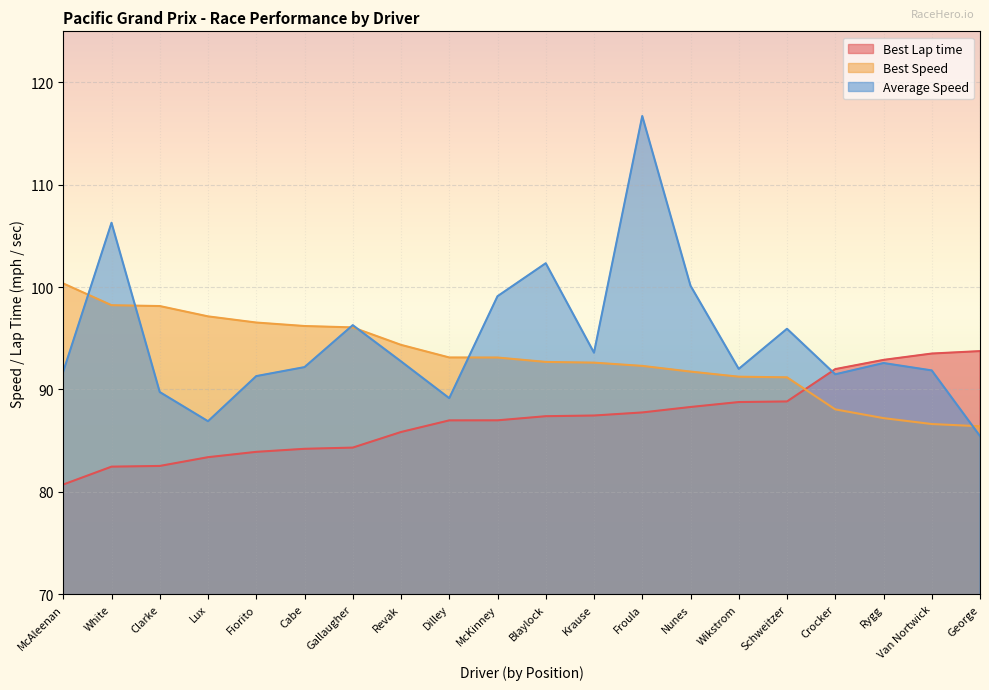

What is the value of the Best Lap time point at the 1st from the left?

80.7